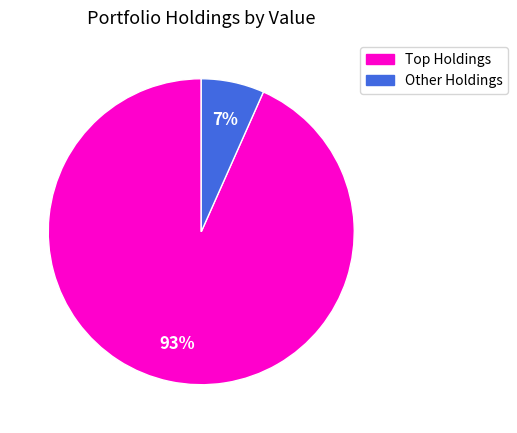

Is there any slice that represents more than half of the pie?

Yes